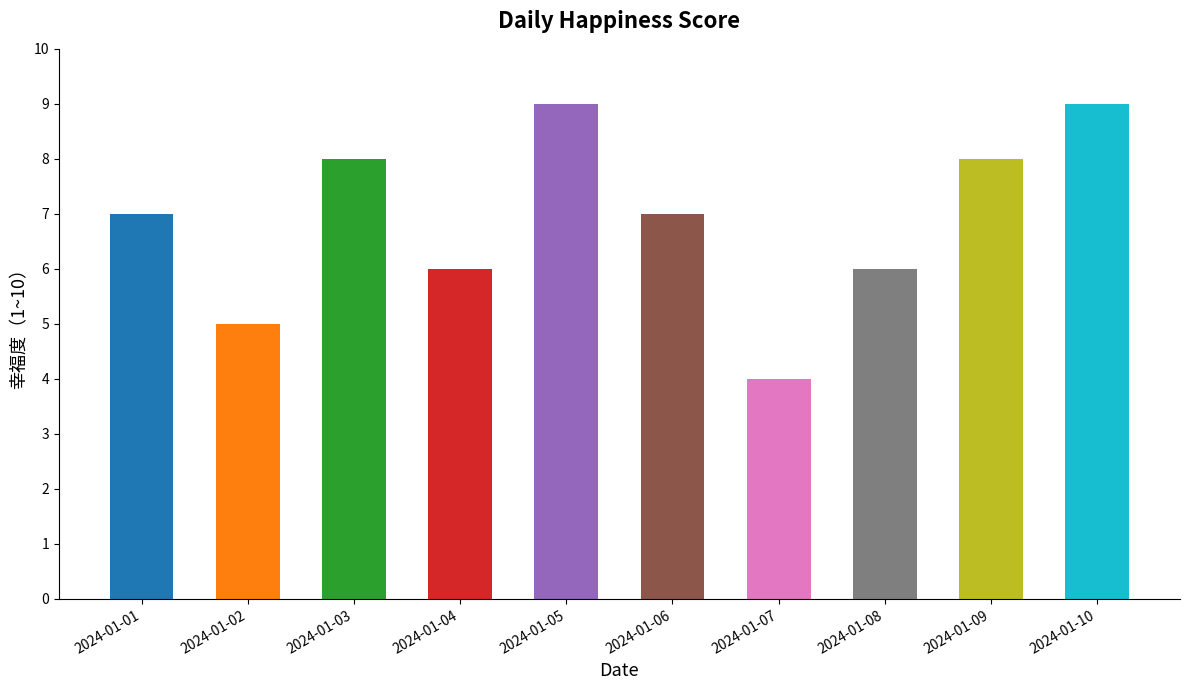

The chart shows a value of 4 at 2024-01-07. True or false?

True